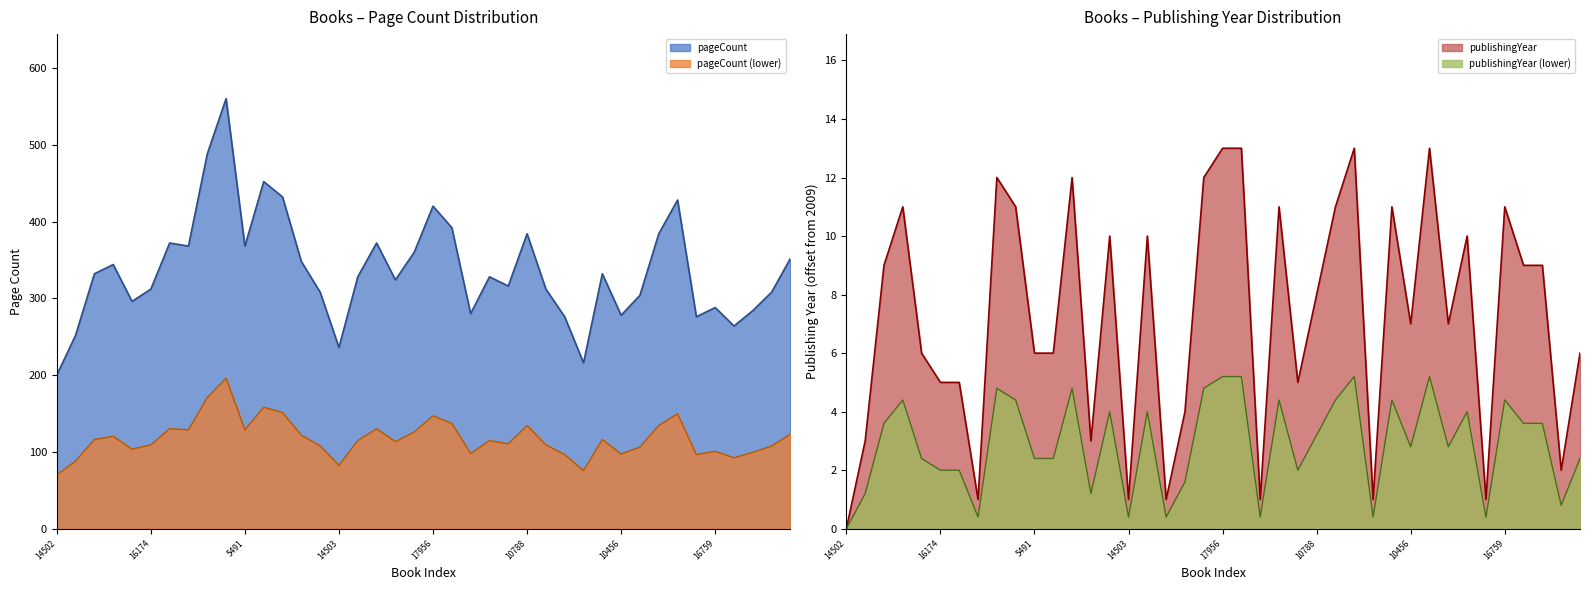

True or false: pageCount and publishingYear cross at least once.

False